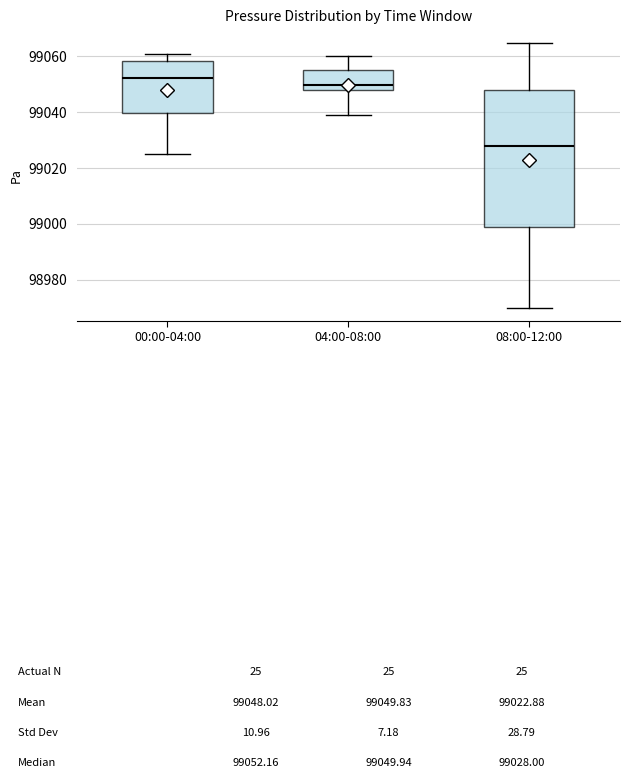

Which box's median line is the highest?

00:00-04:00